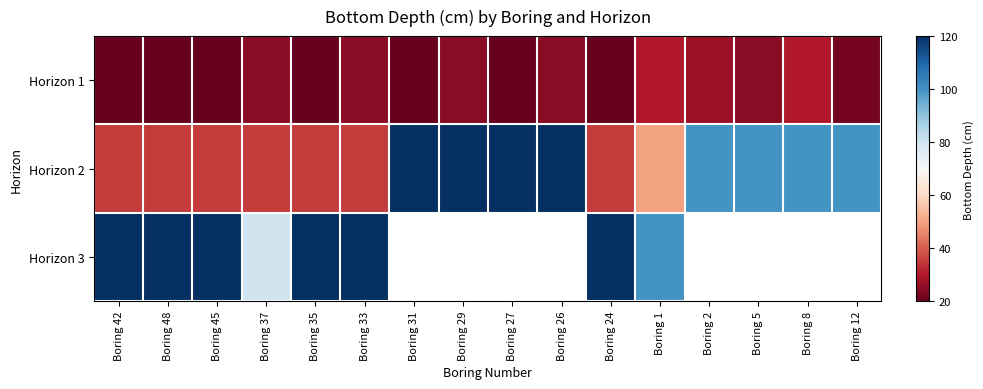

What is the greatest value displayed?

120.0